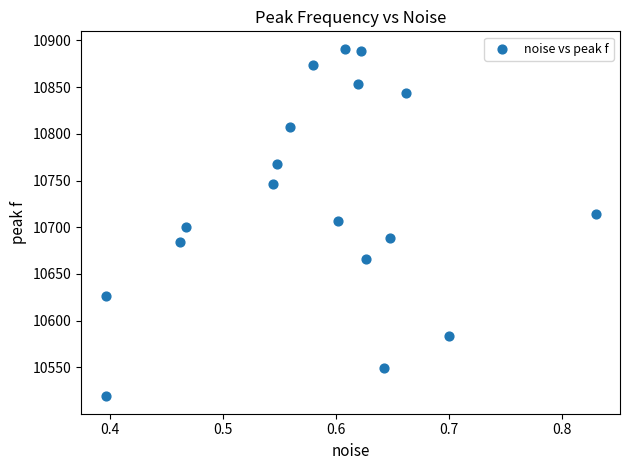

What is the range of X values (max minus min)?

0.4